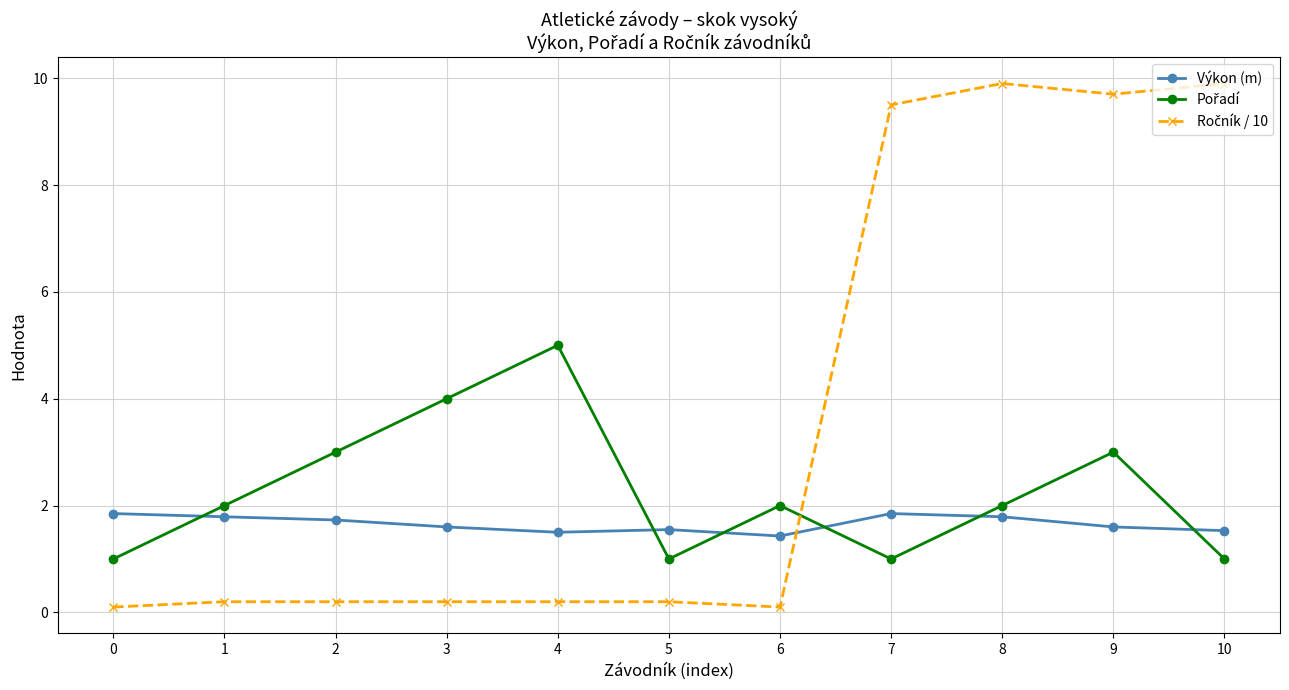

At which category is the sum across all series the highest?

9